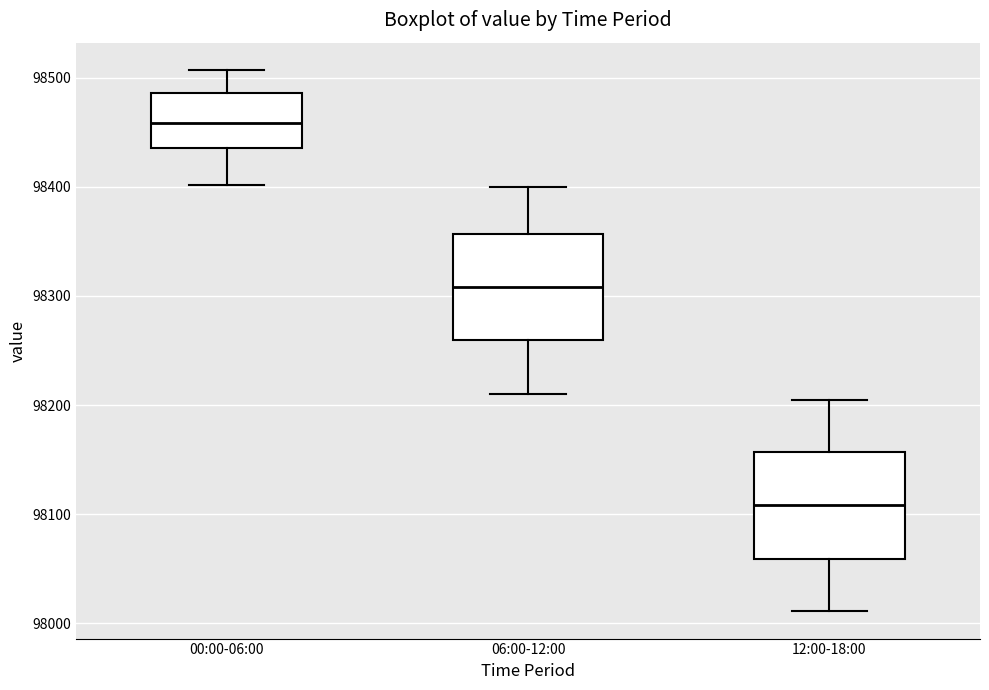

Which box's median line is the lowest?

12:00-18:00